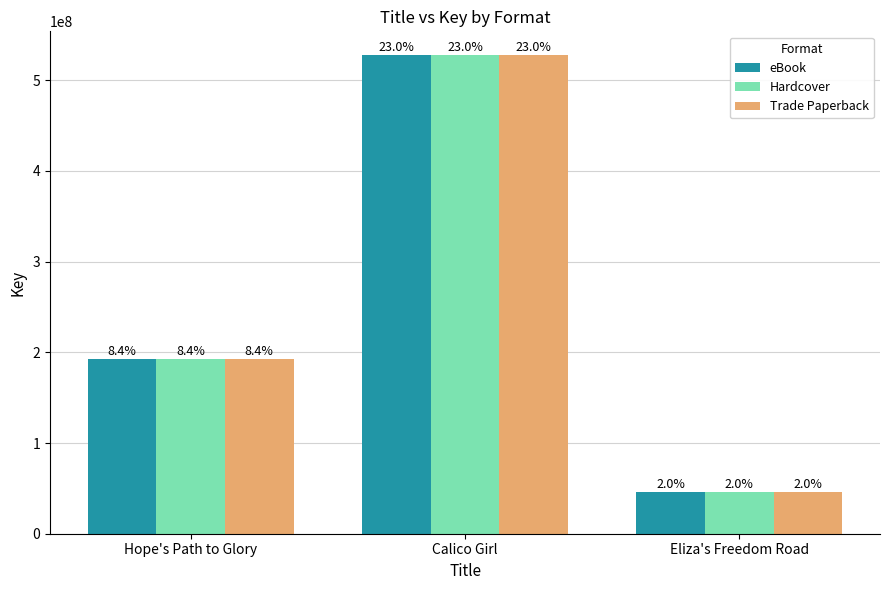

Which series changed the most between Hope's Path to Glory and Calico Girl?

eBook